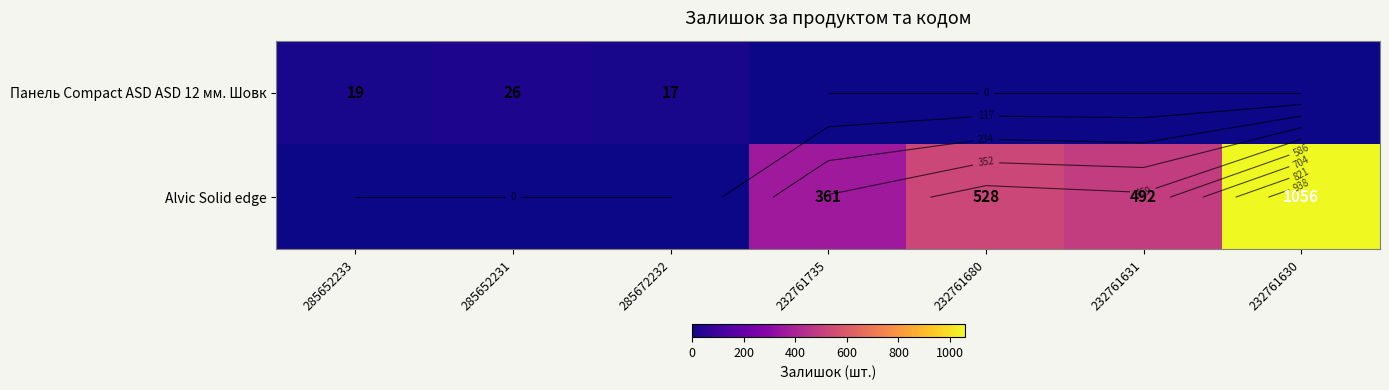

What is the average value of the Alvic Solid edge series?

348